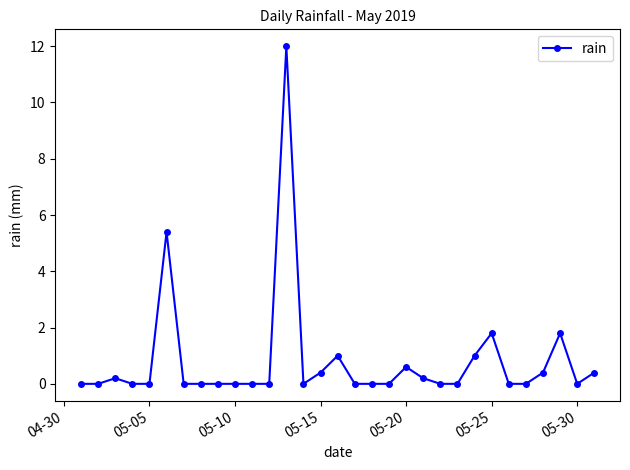

True or false: there are more than 2 points higher than both neighbors.

True